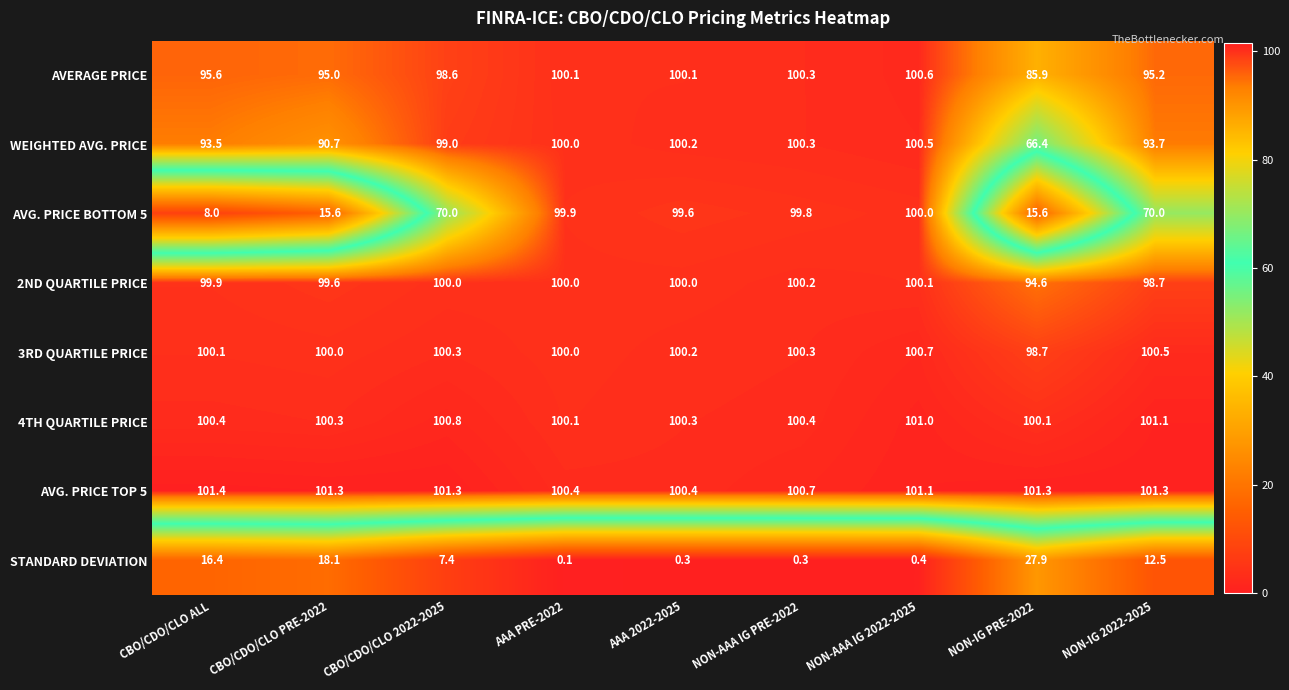

The AVG. PRICE BOTTOM 5 series shows 170.4 at AAA 2022-2025. True or false?

False